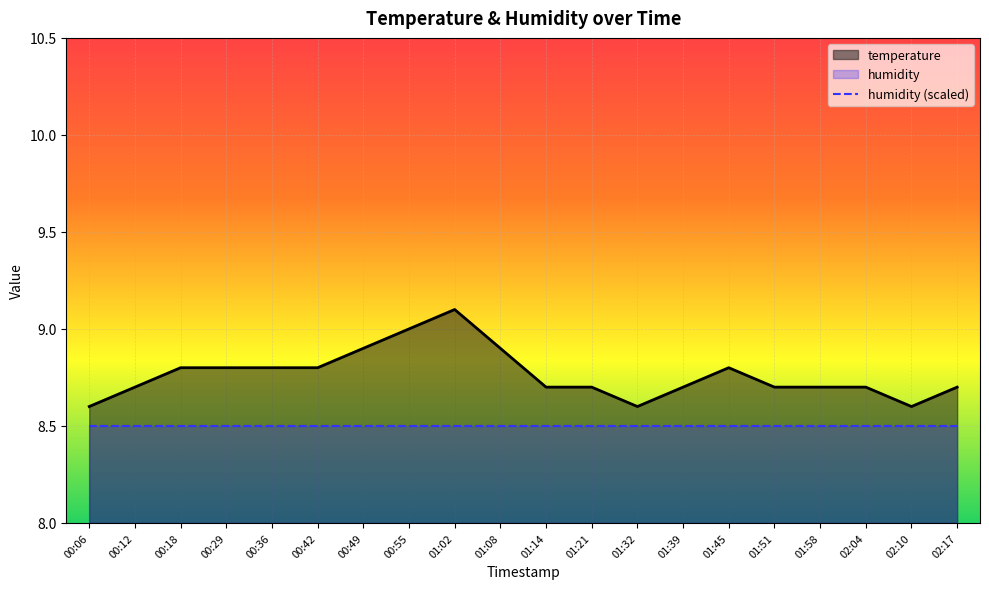

Reading left to right, what are all the values shown in this chart?

8.6	8.7	8.8	8.8	8.8	8.8	8.9	9.0	9.1	8.9	8.7	8.7	8.6	8.7	8.8	8.7	8.7	8.7	8.6	8.7